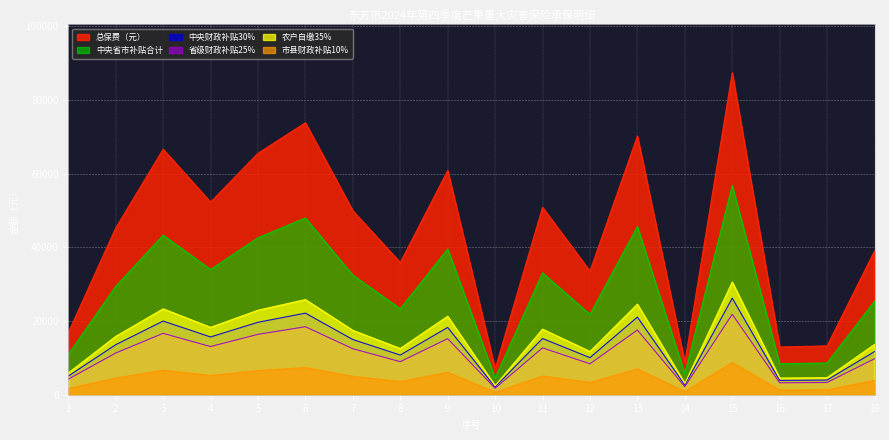

At which category does the chart reach its peak across all series?

15